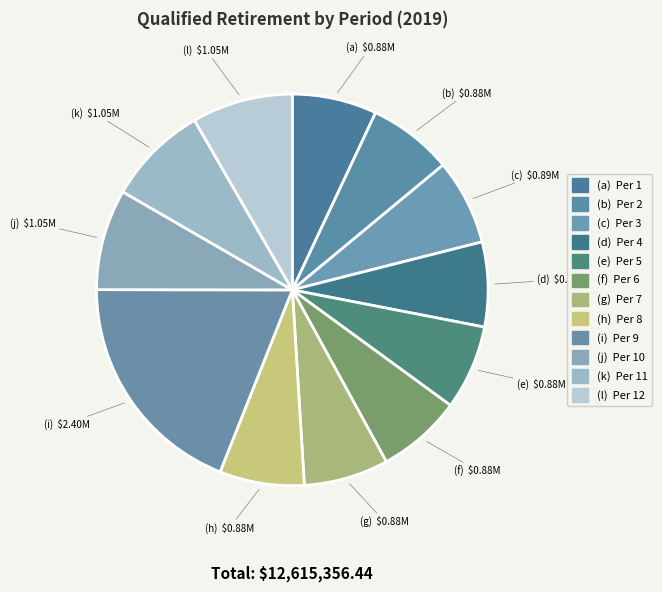

How many slices are in this pie chart?

12